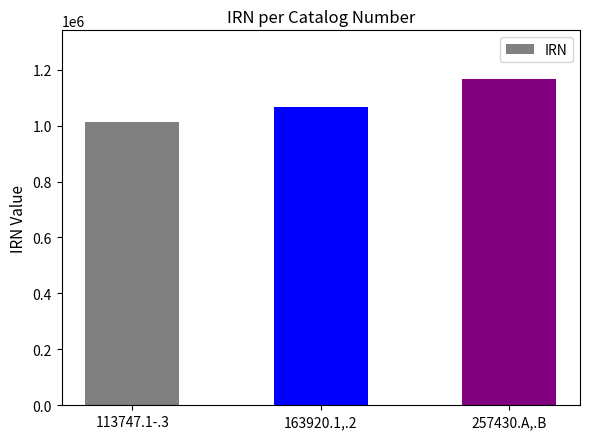

What is the label of the 1st bar from the left?

113747.1-.3